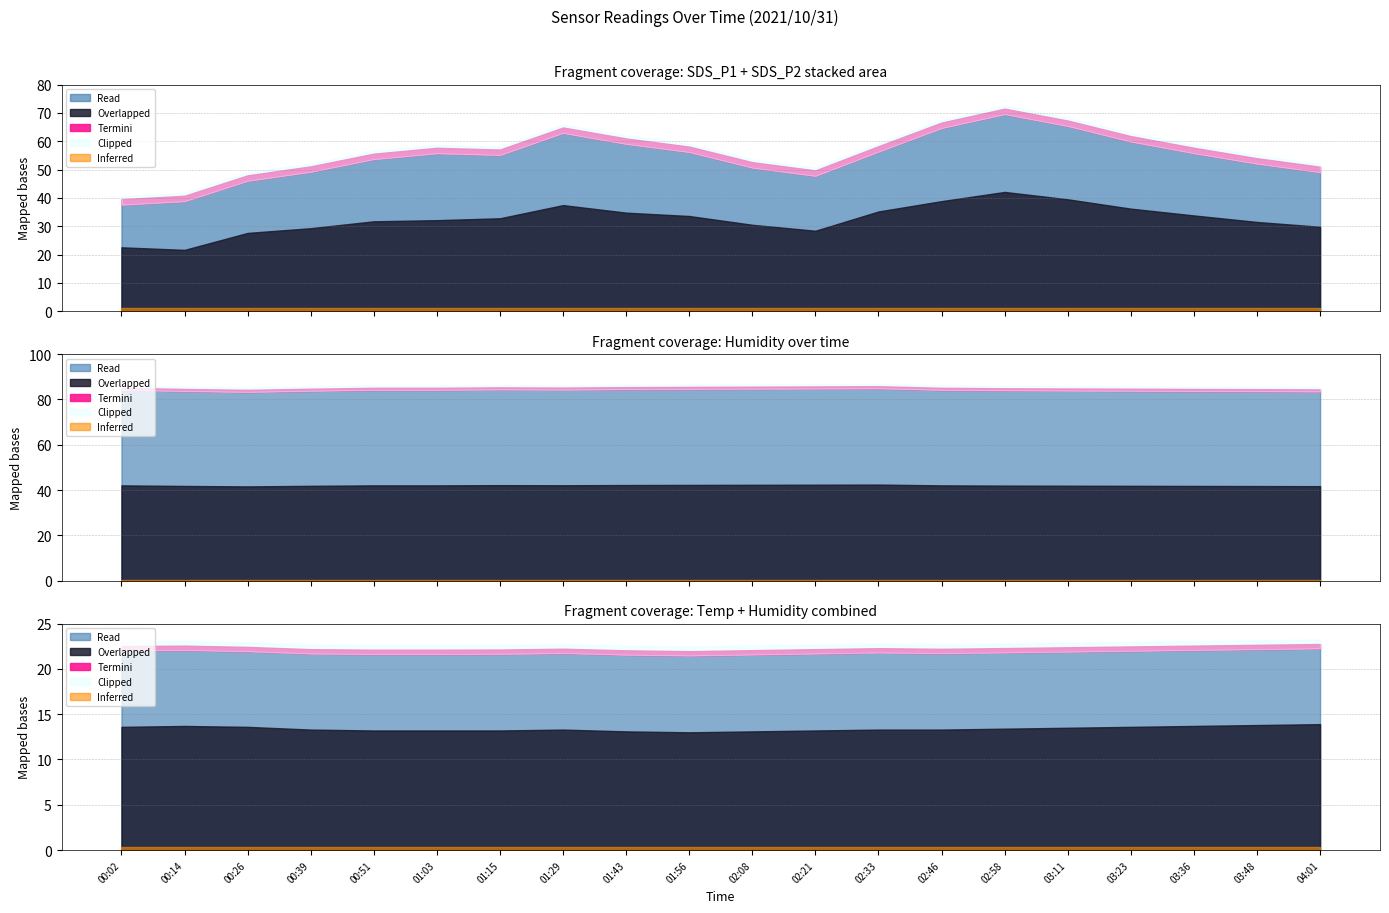

At how many categories does at least one series exceed 83?

20